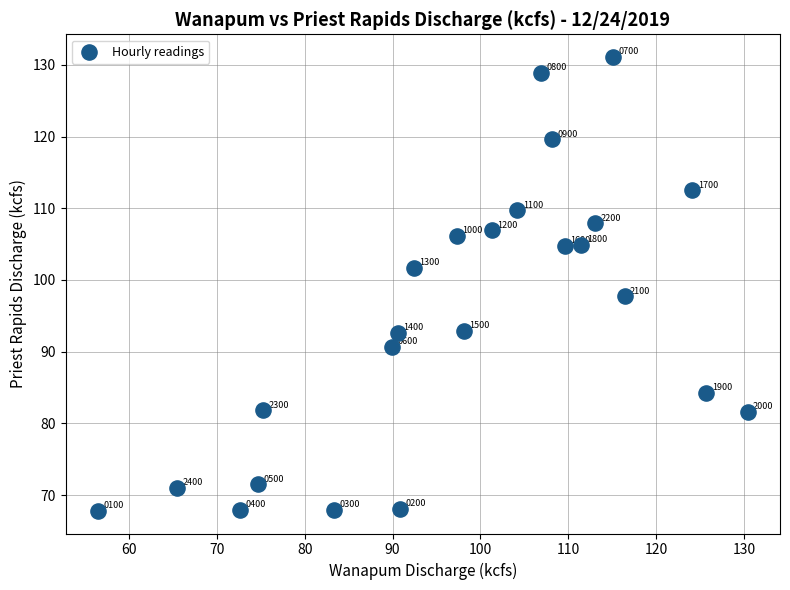

What is the range of X values (max minus min)?

73.9